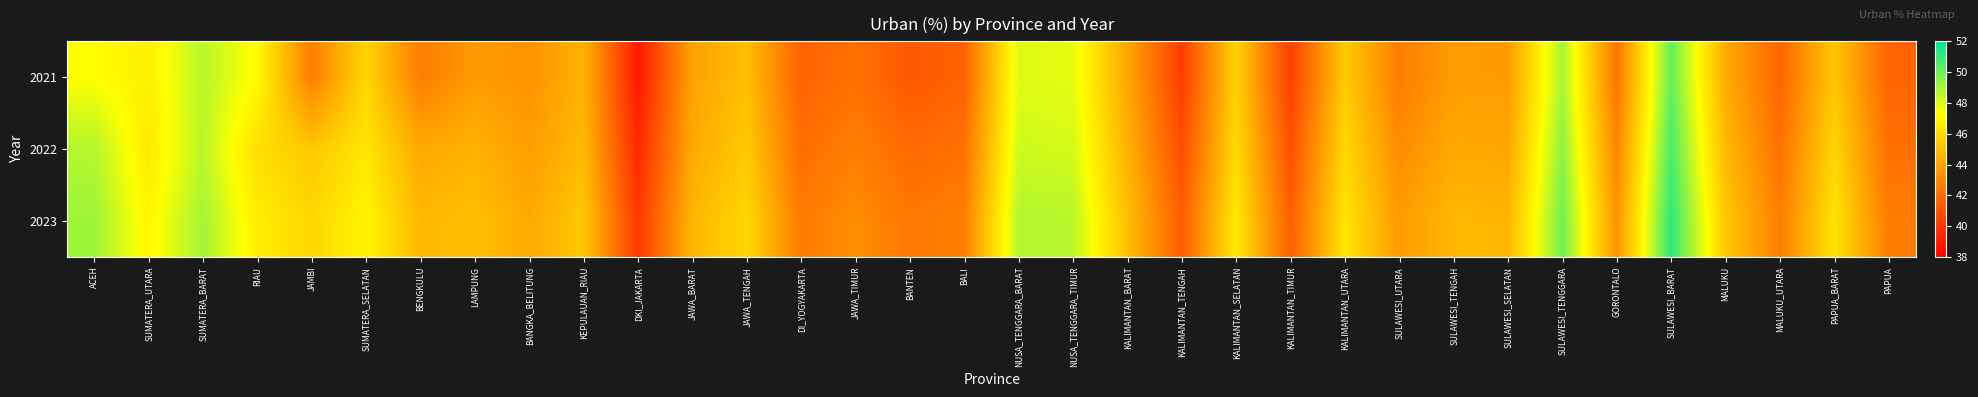

Reading left to right, list all the values displayed in this chart.

2021: ACEH=47.3	SUMATERA_UTARA=46.8	SUMATERA_BARAT=48.6	RIAU=47.2	JAMBI=42.6	SUMATERA_SELATAN=45.8	BENGKULU=42.6	LAMPUNG=43.7	BANGKA_BELITUNG=43.4	KEPULAUAN_RIAU=44.5	DKI_JAKARTA=39.0	JAWA_BARAT=44.0	JAWA_TENGAH=45.0	DI_YOGYAKARTA=41.6	JAWA_TIMUR=42.1	BANTEN=41.2	BALI=41.6	NUSA_TENGGARA_BARAT=47.9	NUSA_TENGGARA_TIMUR=47.8	KALIMANTAN_BARAT=44.1	KALIMANTAN_TENGAH=40.3	KALIMANTAN_SELATAN=45.7	KALIMANTAN_TIMUR=40.4	KALIMANTAN_UTARA=45.4	SULAWESI_UTARA=42.6	SULAWESI_TENGAH=43.7	SULAWESI_SELATAN=43.7	SULAWESI_TENGGARA=48.9	GORONTALO=42.3	SULAWESI_BARAT=50.1	MALUKU=44.3	MALUKU_UTARA=41.7	PAPUA_BARAT=45.3	PAPUA=41.7
2022: ACEH=48.7	SUMATERA_UTARA=46.6	SUMATERA_BARAT=48.6	RIAU=46.2	JAMBI=45.3	SUMATERA_SELATAN=46.5	BENGKULU=44.2	LAMPUNG=44.5	BANGKA_BELITUNG=43.8	KEPULAUAN_RIAU=44.8	DKI_JAKARTA=39.5	JAWA_BARAT=44.2	JAWA_TENGAH=45.4	DI_YOGYAKARTA=42.0	JAWA_TIMUR=42.7	BANTEN=41.9	BALI=42.1	NUSA_TENGGARA_BARAT=48.2	NUSA_TENGGARA_TIMUR=48.1	KALIMANTAN_BARAT=44.5	KALIMANTAN_TENGAH=40.9	KALIMANTAN_SELATAN=46.0	KALIMANTAN_TIMUR=41.0	KALIMANTAN_UTARA=45.9	SULAWESI_UTARA=43.1	SULAWESI_TENGAH=44.2	SULAWESI_SELATAN=44.1	SULAWESI_TENGGARA=49.4	GORONTALO=42.9	SULAWESI_BARAT=50.6	MALUKU=44.8	MALUKU_UTARA=42.2	PAPUA_BARAT=45.8	PAPUA=42.1
2023: ACEH=49.1	SUMATERA_UTARA=47.0	SUMATERA_BARAT=49.0	RIAU=46.7	JAMBI=45.9	SUMATERA_SELATAN=47.0	BENGKULU=44.8	LAMPUNG=45.0	BANGKA_BELITUNG=44.2	KEPULAUAN_RIAU=45.3	DKI_JAKARTA=40.1	JAWA_BARAT=44.7	JAWA_TENGAH=45.9	DI_YOGYAKARTA=42.5	JAWA_TIMUR=43.2	BANTEN=42.4	BALI=42.7	NUSA_TENGGARA_BARAT=48.7	NUSA_TENGGARA_TIMUR=48.7	KALIMANTAN_BARAT=45.0	KALIMANTAN_TENGAH=41.5	KALIMANTAN_SELATAN=46.5	KALIMANTAN_TIMUR=41.5	KALIMANTAN_UTARA=46.4	SULAWESI_UTARA=43.7	SULAWESI_TENGAH=44.7	SULAWESI_SELATAN=44.7	SULAWESI_TENGGARA=49.9	GORONTALO=43.4	SULAWESI_BARAT=51.2	MALUKU=45.3	MALUKU_UTARA=42.6	PAPUA_BARAT=46.4	PAPUA=42.6